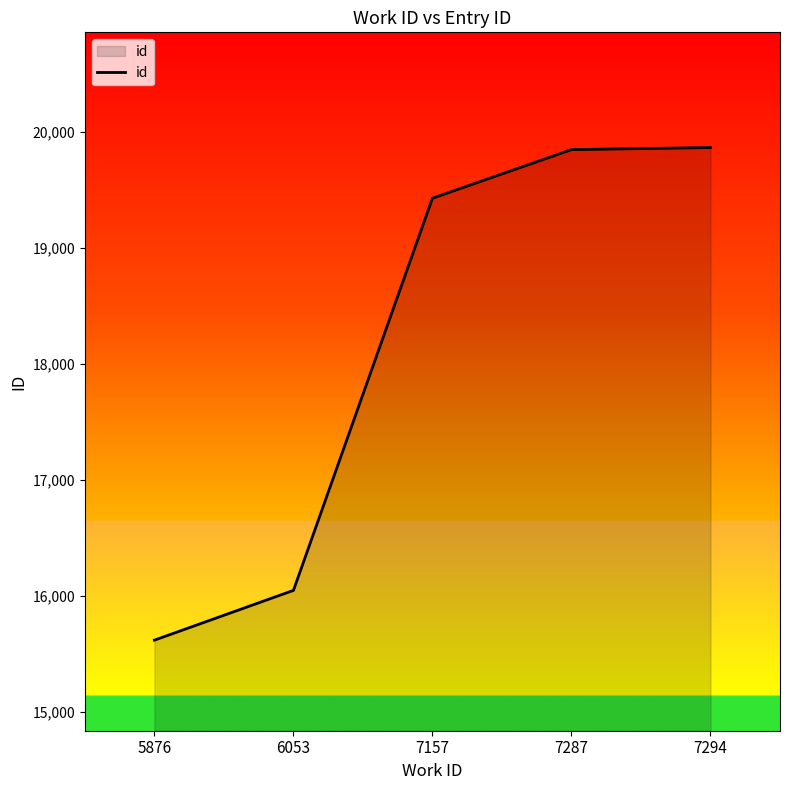

What is the difference between the values at 5876 and 6053?

429